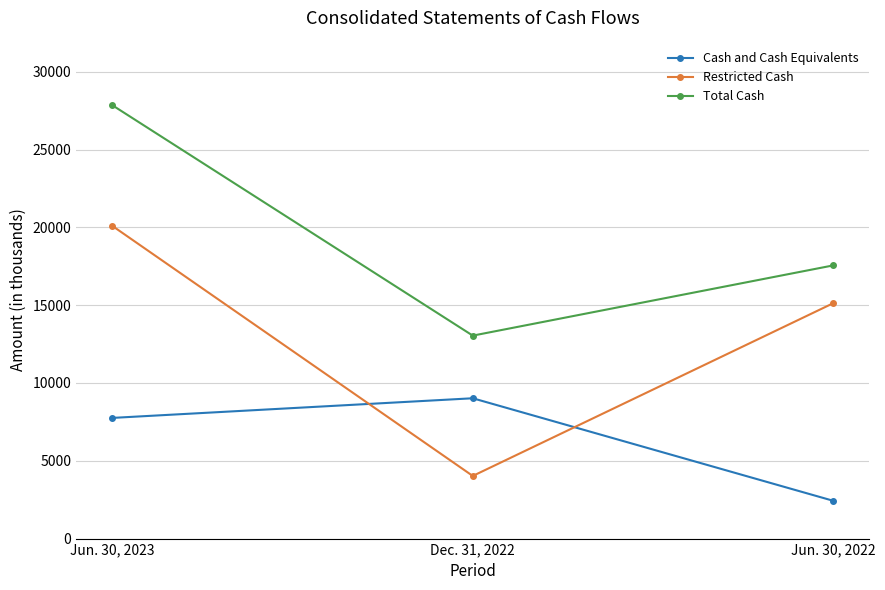

What are all the series names shown in the legend?

Cash and Cash Equivalents, Restricted Cash, Total Cash